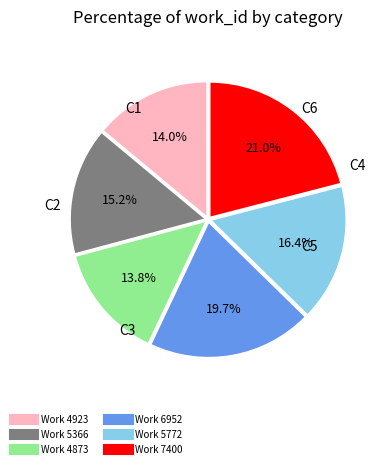

Count the number of slices in the pie.

6